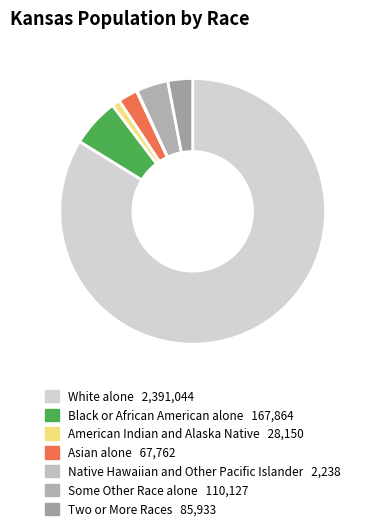

What percentage do Black or African American alone and White alone together represent?

89.7%